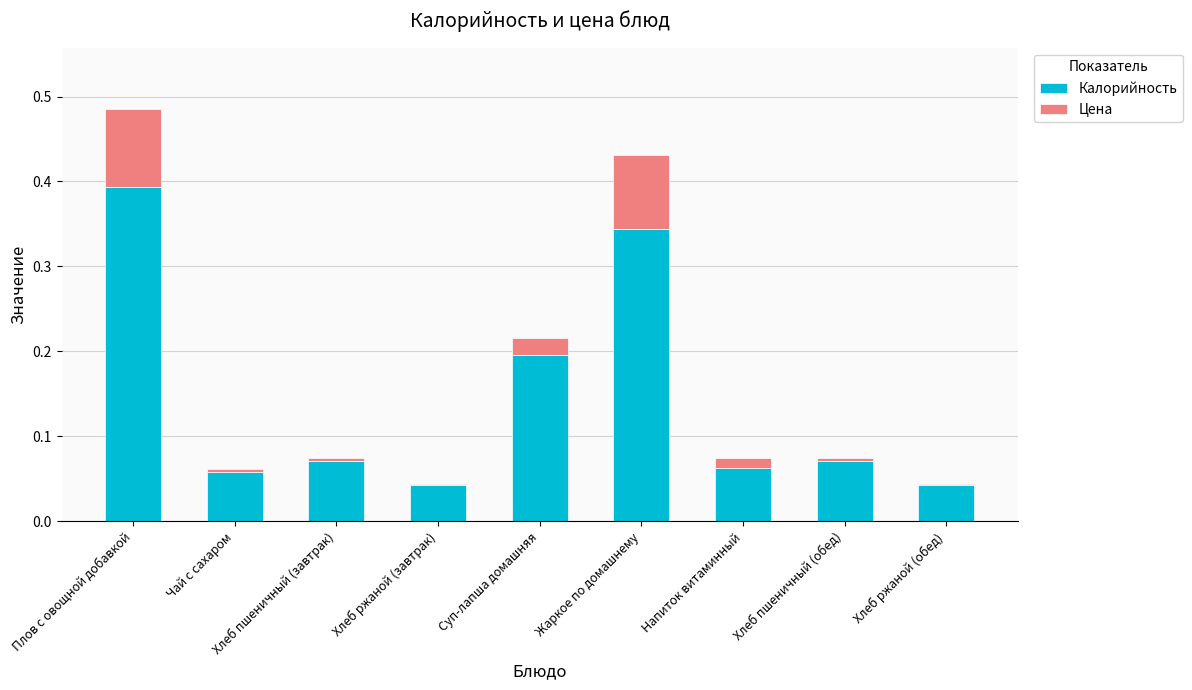

How many data points does each series have?

9